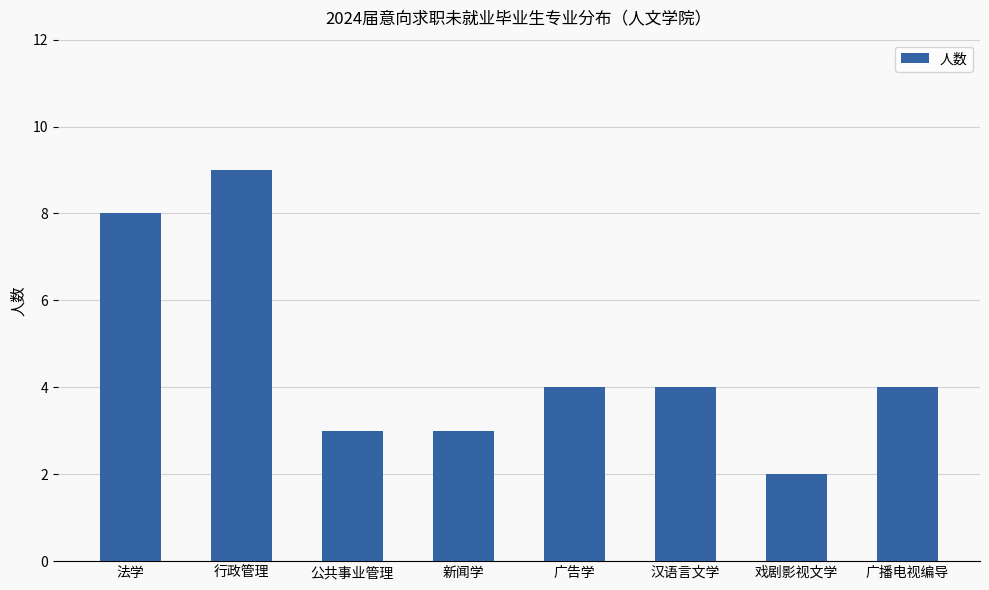

Reading right to left, what are all the values shown in this chart?

4	2	4	4	3	3	9	8